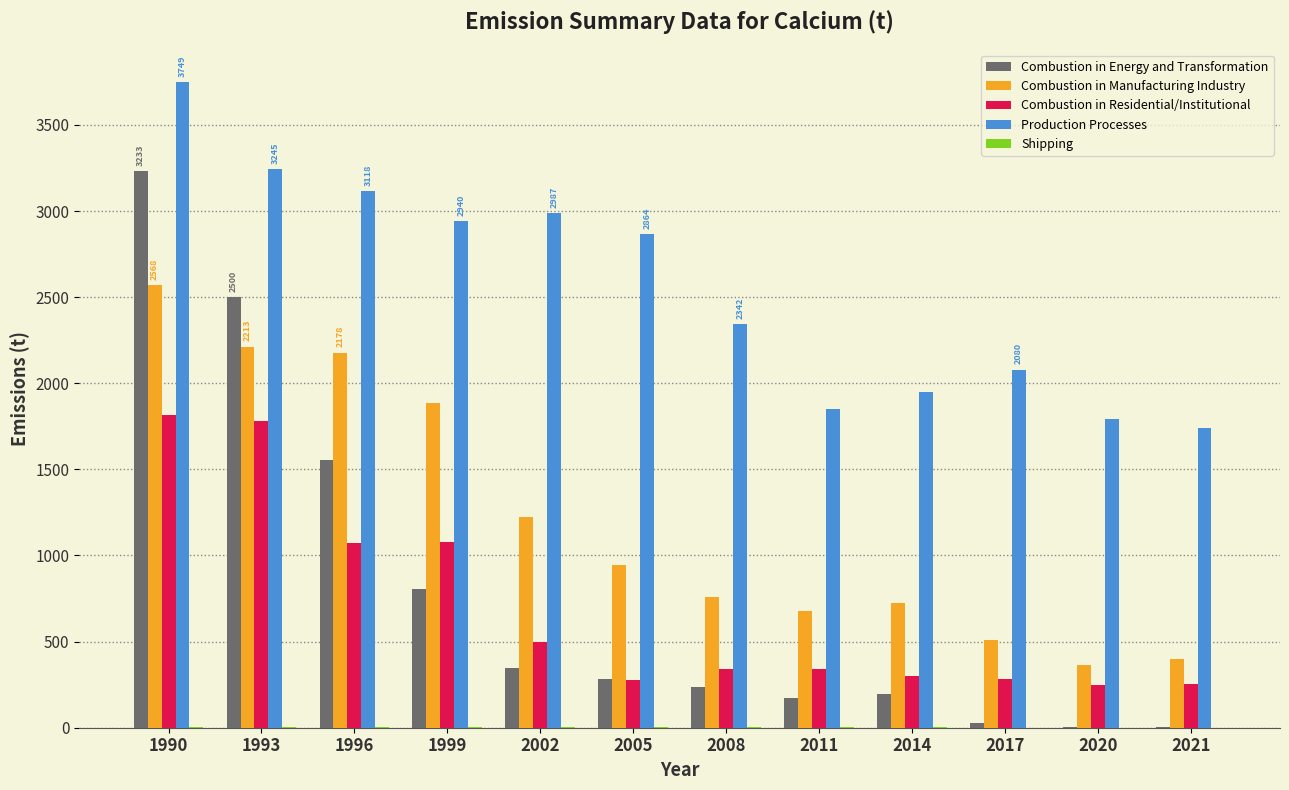

What is the difference between the Combustion in Residential/Institutional values at 2002 and 2005?

220.6